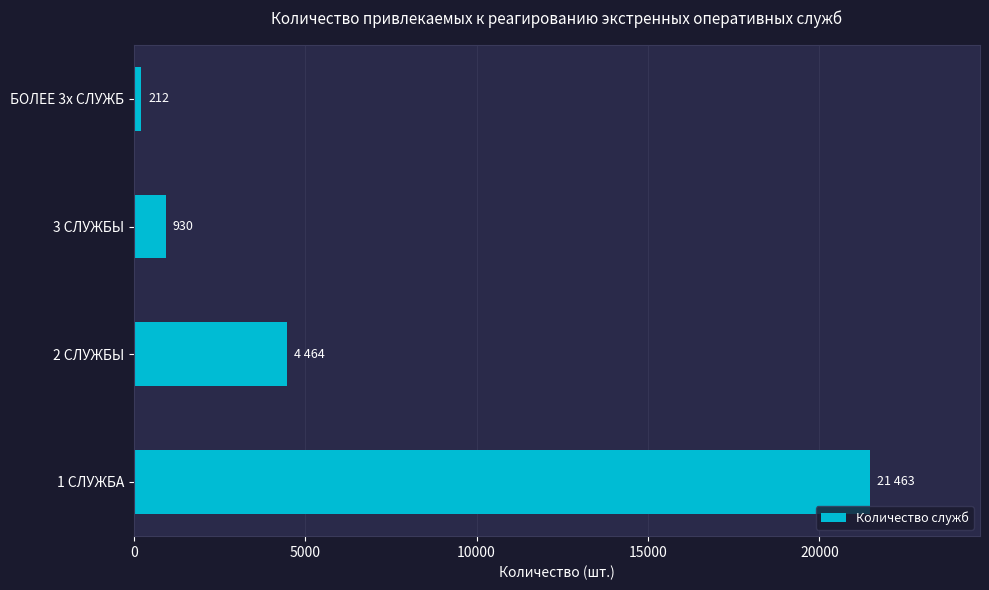

How many data points are less than 4464?

2